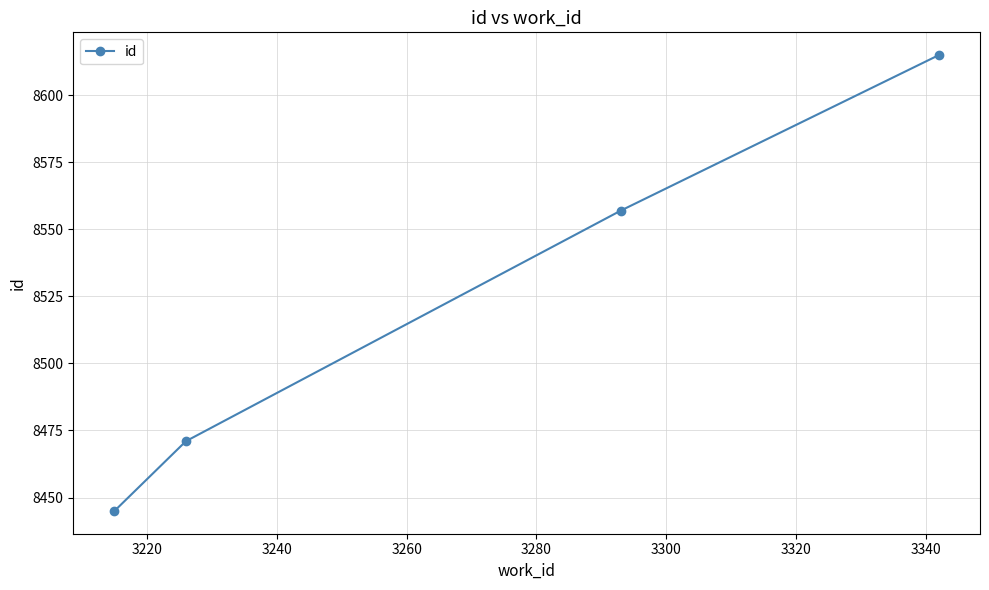

What is the difference between the maximum and minimum values?

170